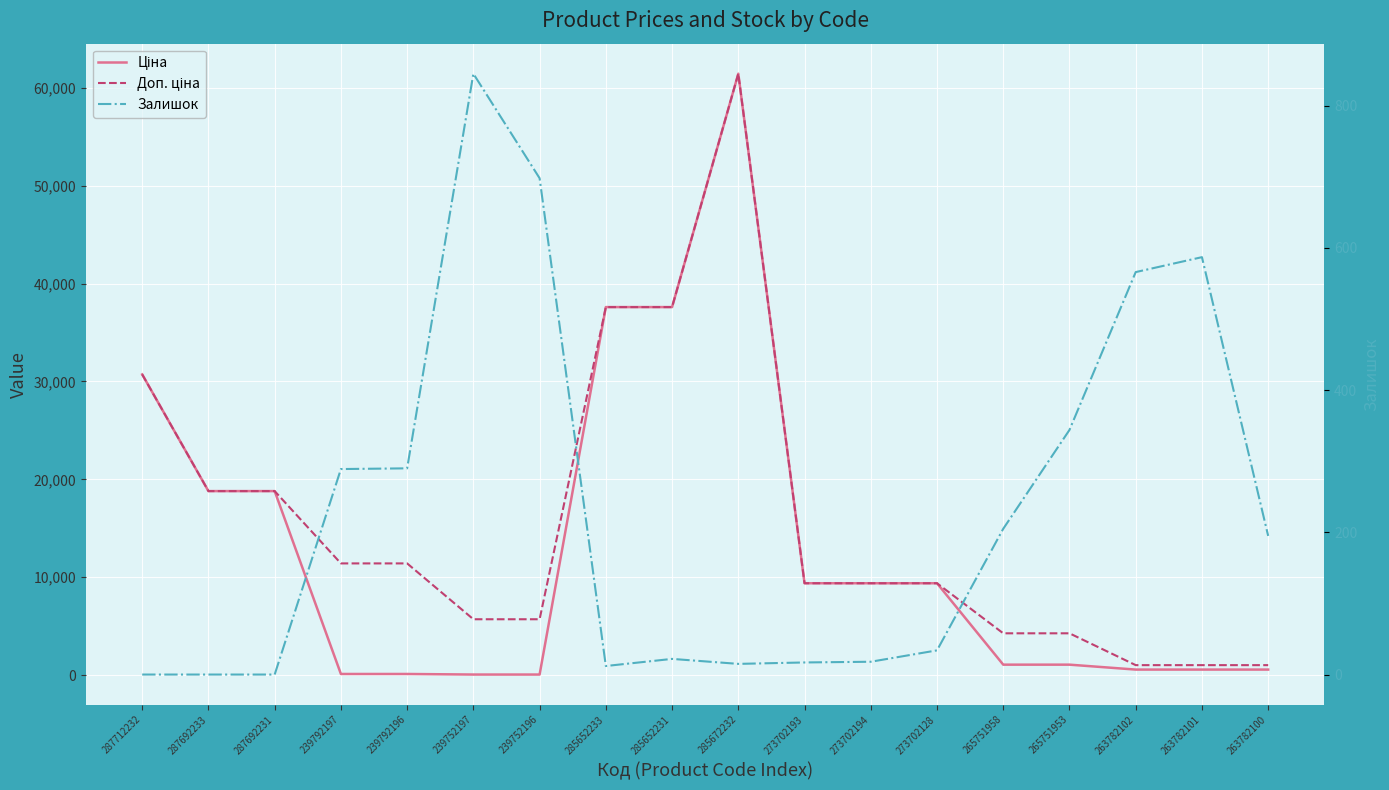

After their last crossing, which series has the higher values: Залишок or Ціна?

Ціна